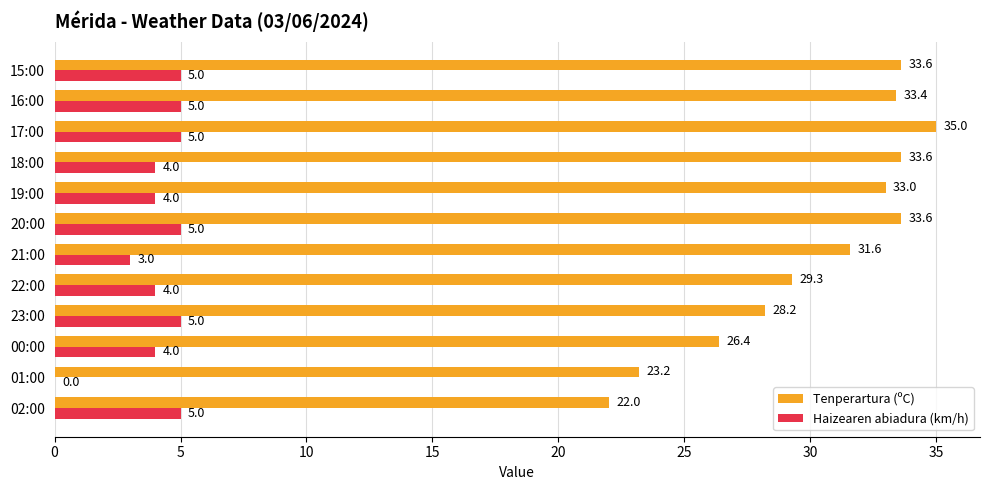

Where is Haizearen abiadura (km/h) nearest to the value 2?

21:00